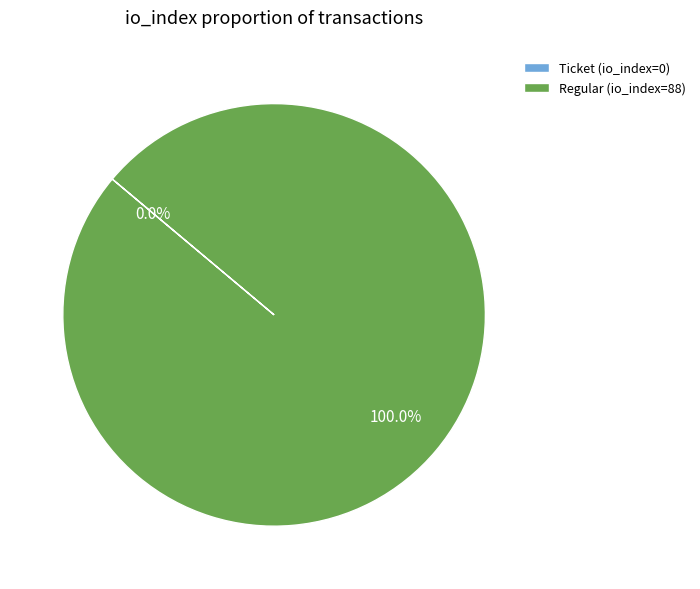

To the nearest percent, what is the average slice percentage?

50%